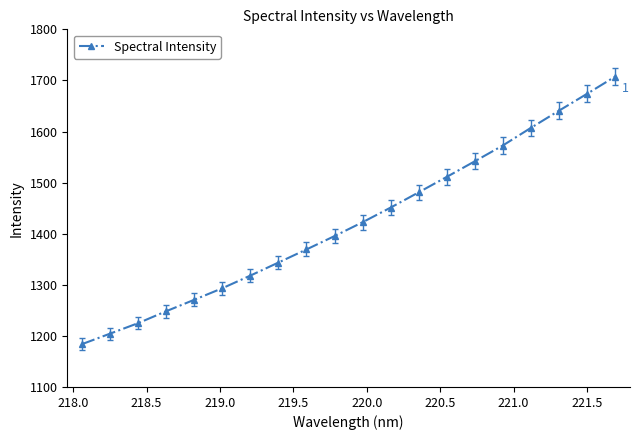

Does the chart display data point markers on the line(s)?

Yes